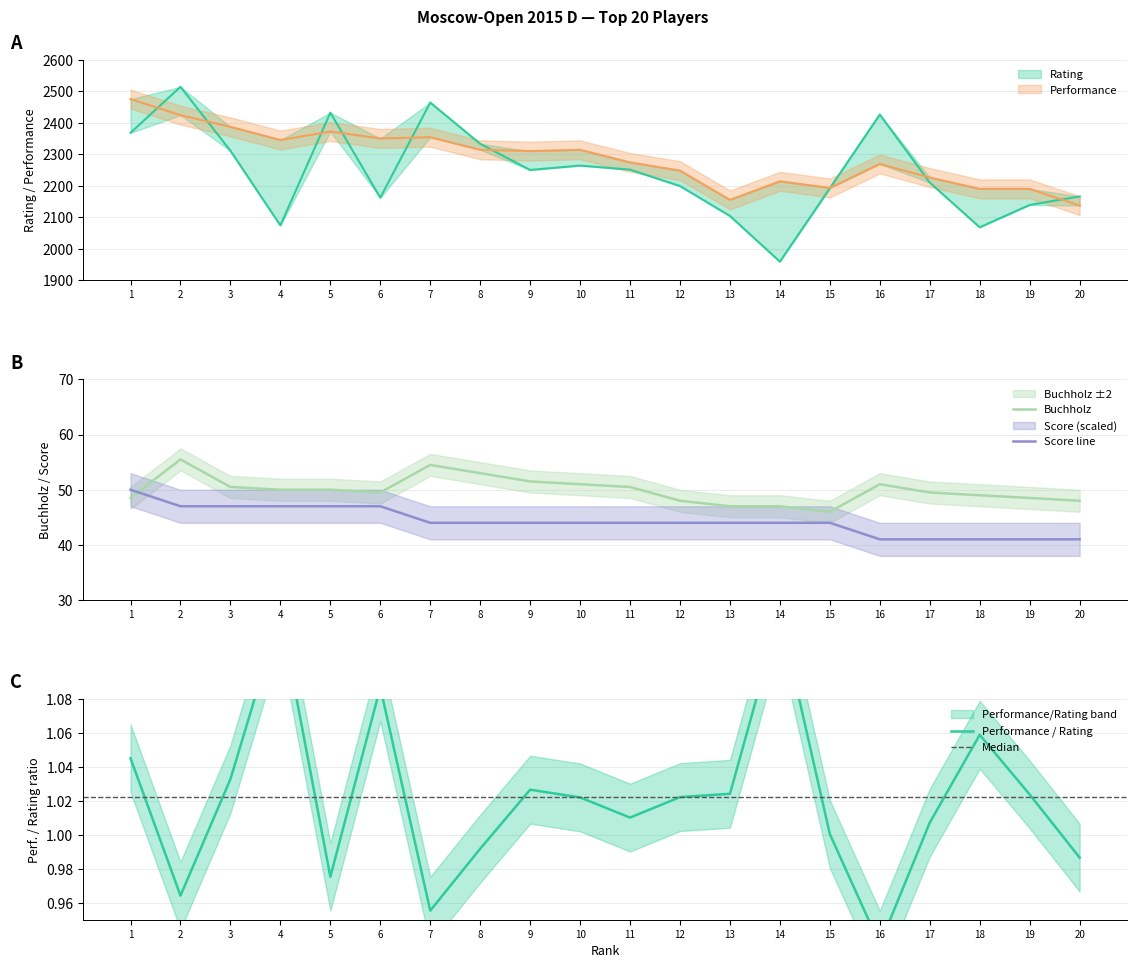

Which category has the lowest value across all series?

16